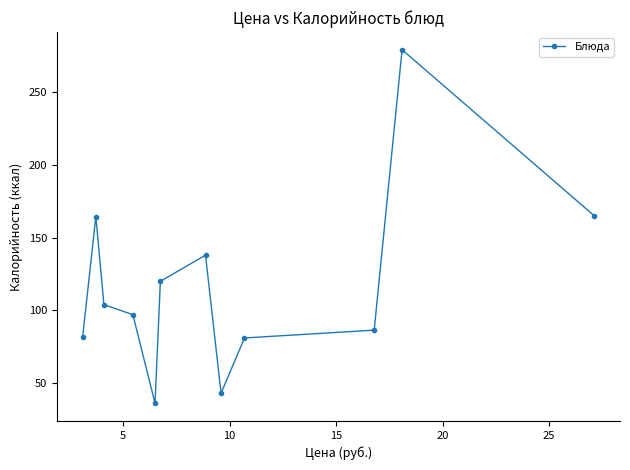

What is the greatest value displayed?

279.4